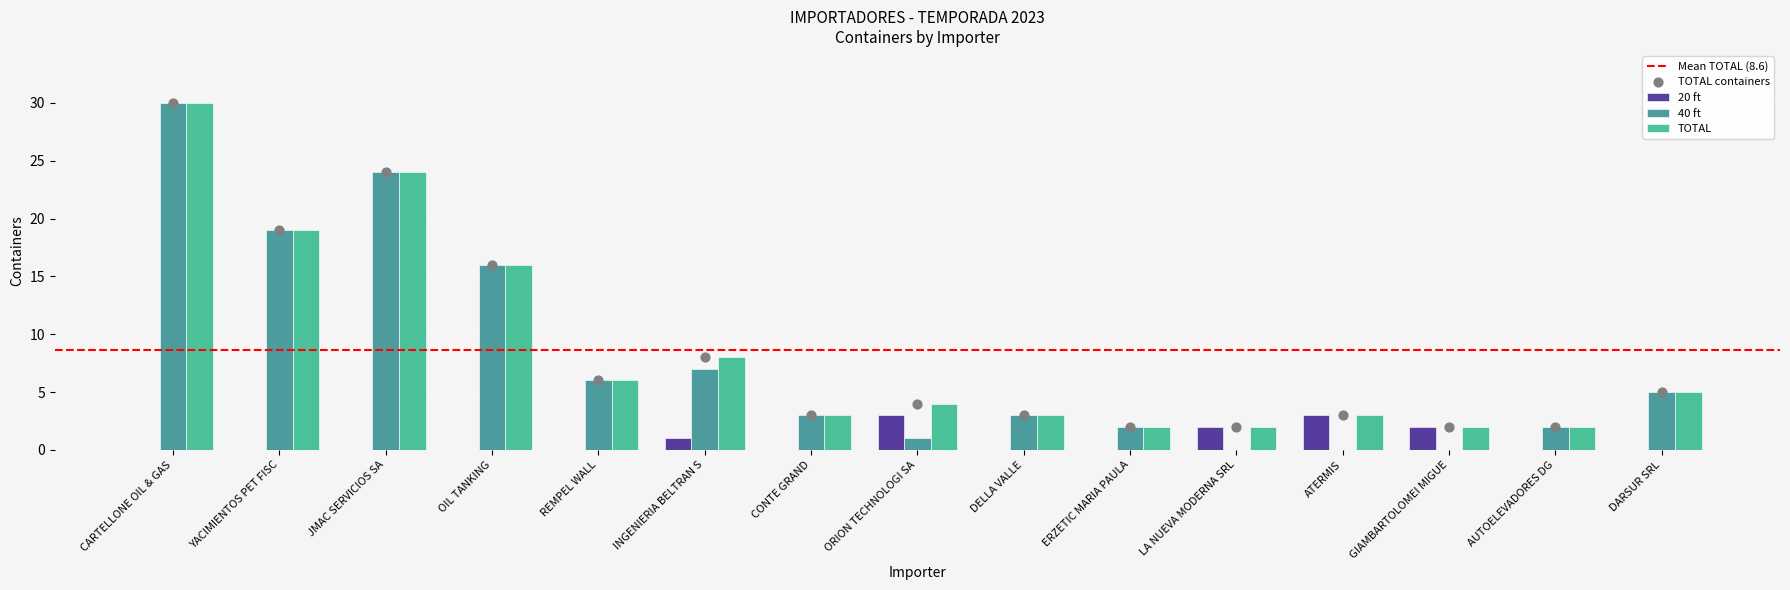

At how many categories does at least one series exceed 15?

4